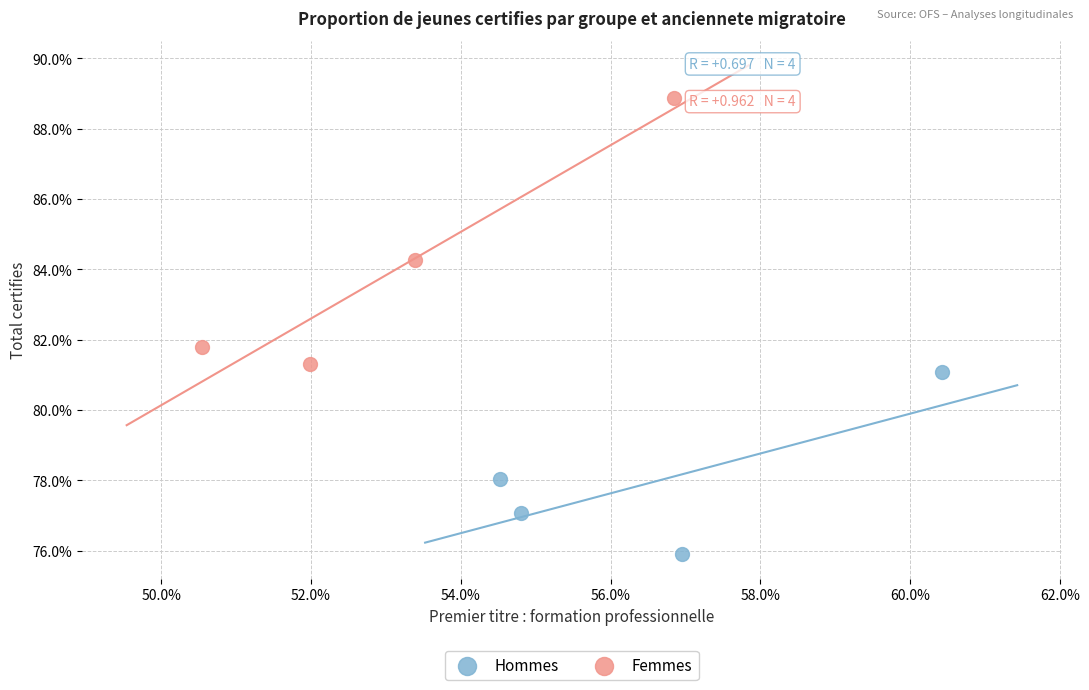

Which series has the largest Y range (max minus min)?

Femmes